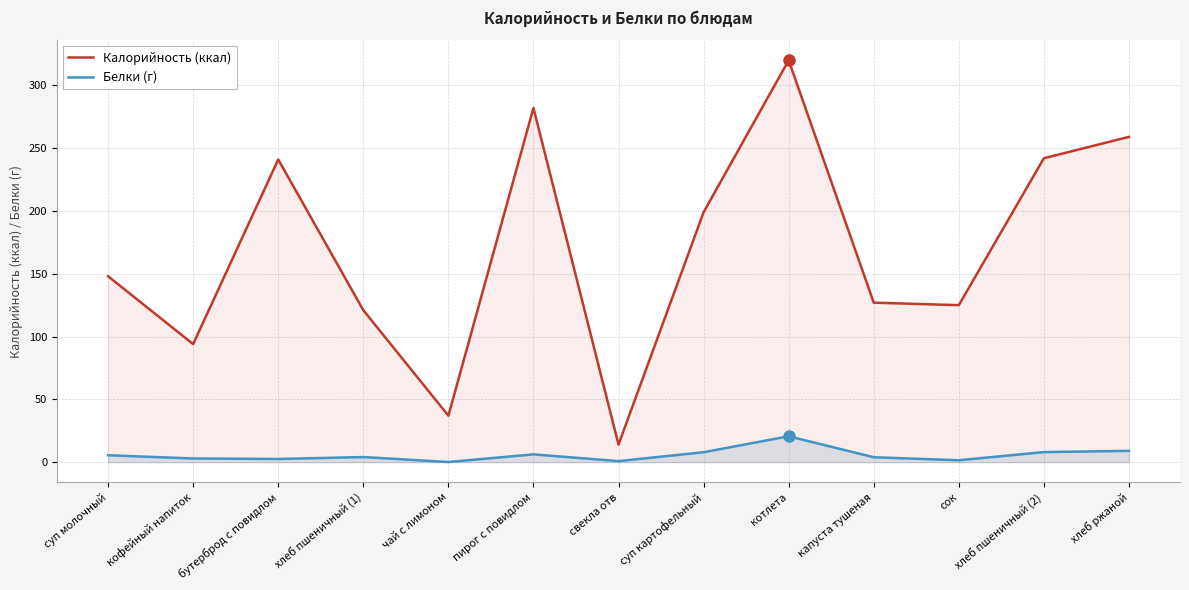

How many series are shown in this chart?

2